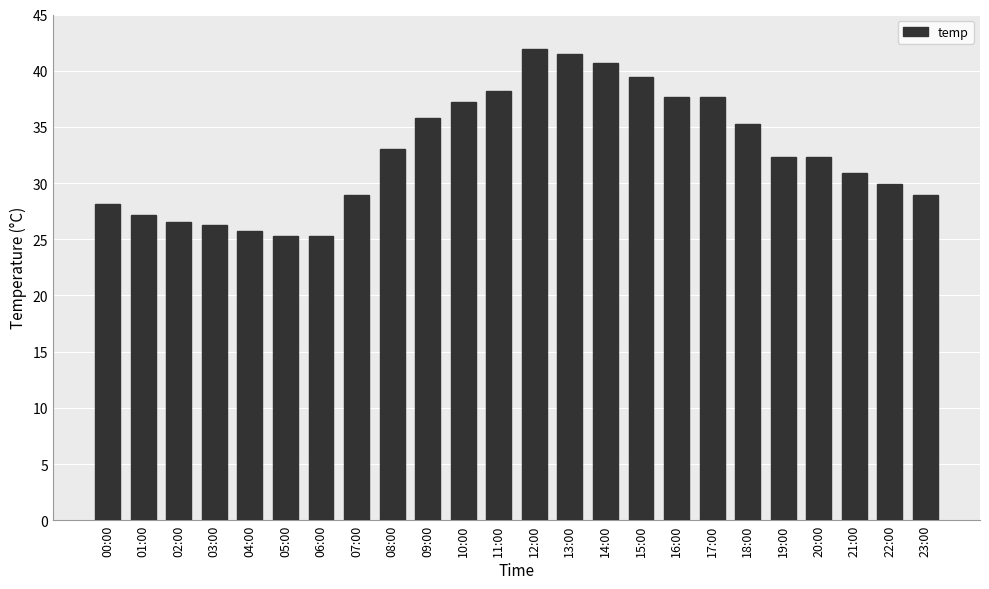

What is the change in value from 07:00 to 14:00?

+11.8